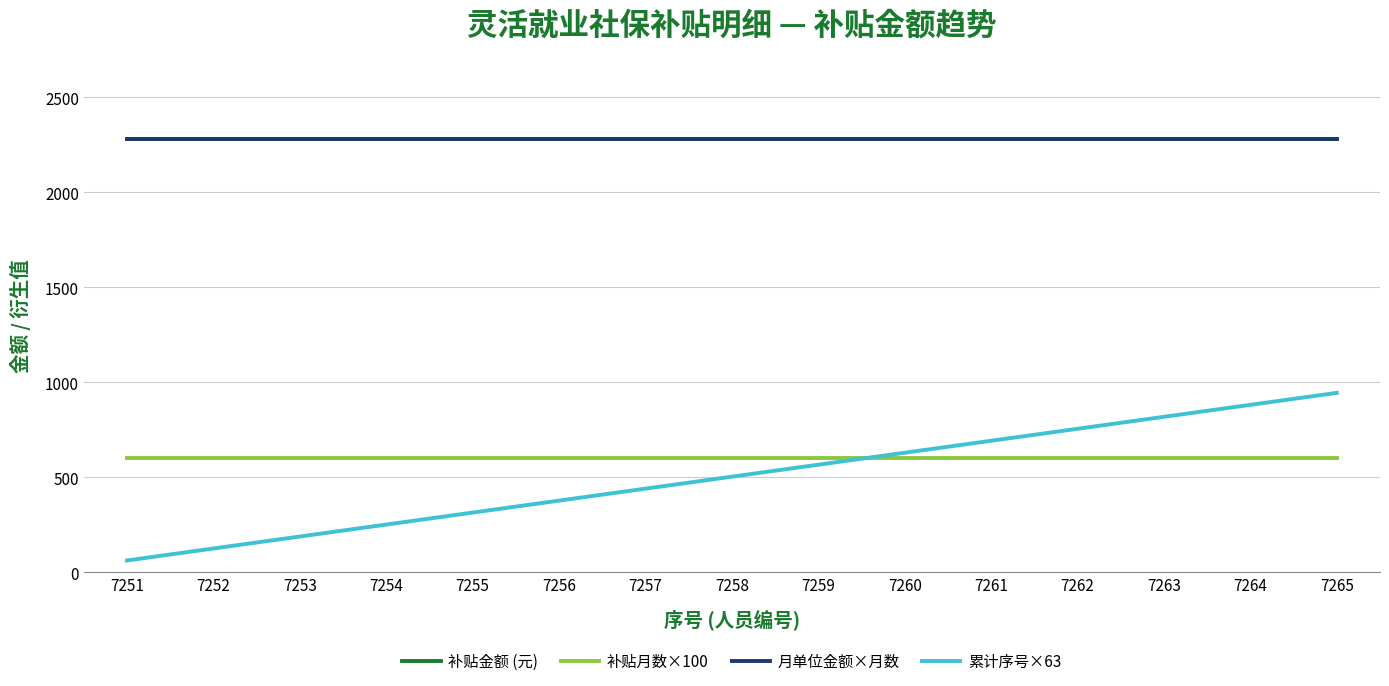

Is this an area chart (filled region under the line)?

No